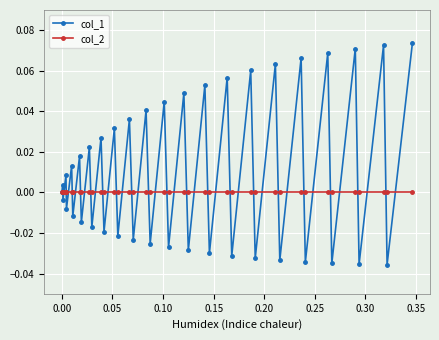

Which series has the largest total across all categories?

col_1